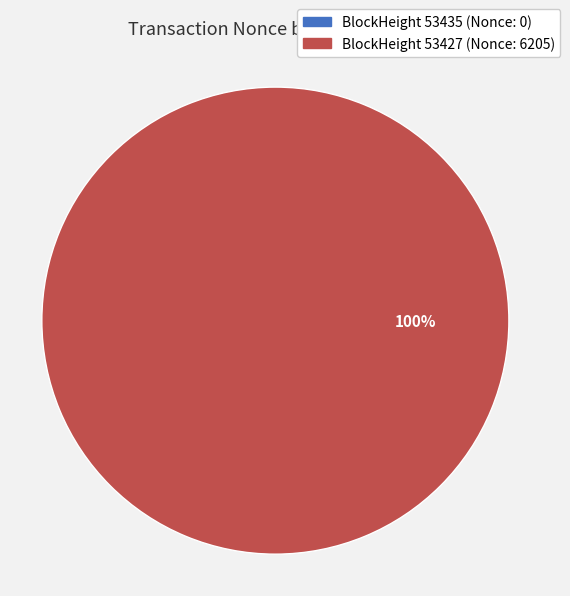

What percentage do 53427 and 53435 together represent?

100.0%